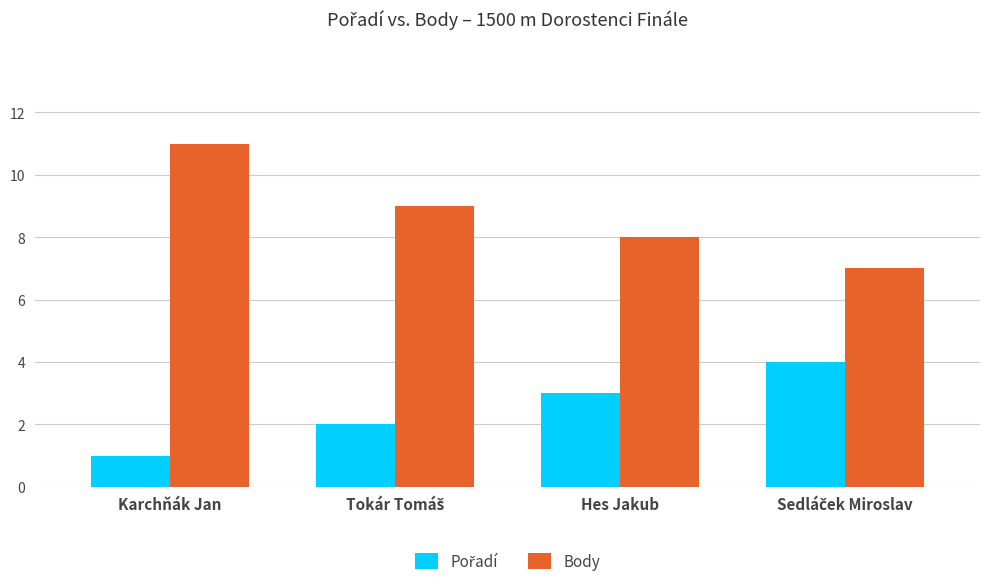

What is the sum of all Body values?

35